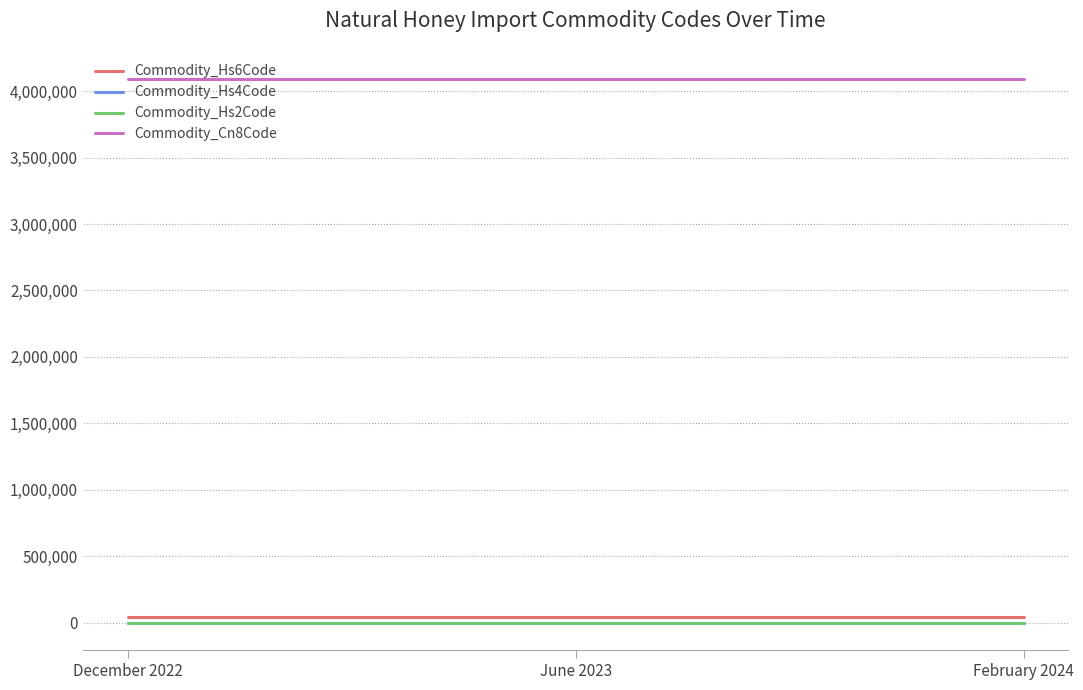

What is the greatest value displayed?

4090000